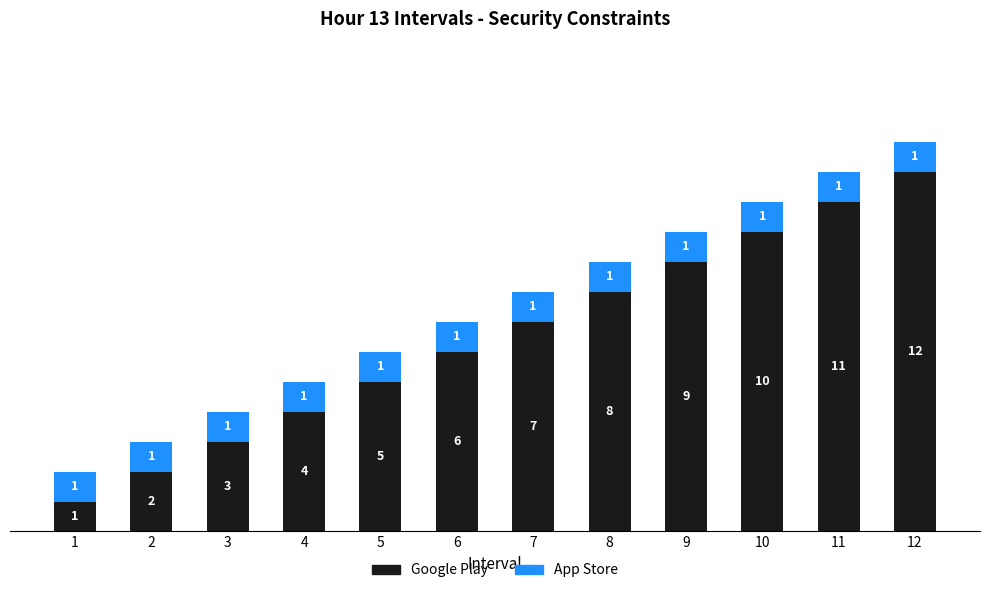

What is the total value across all series at 5?

6